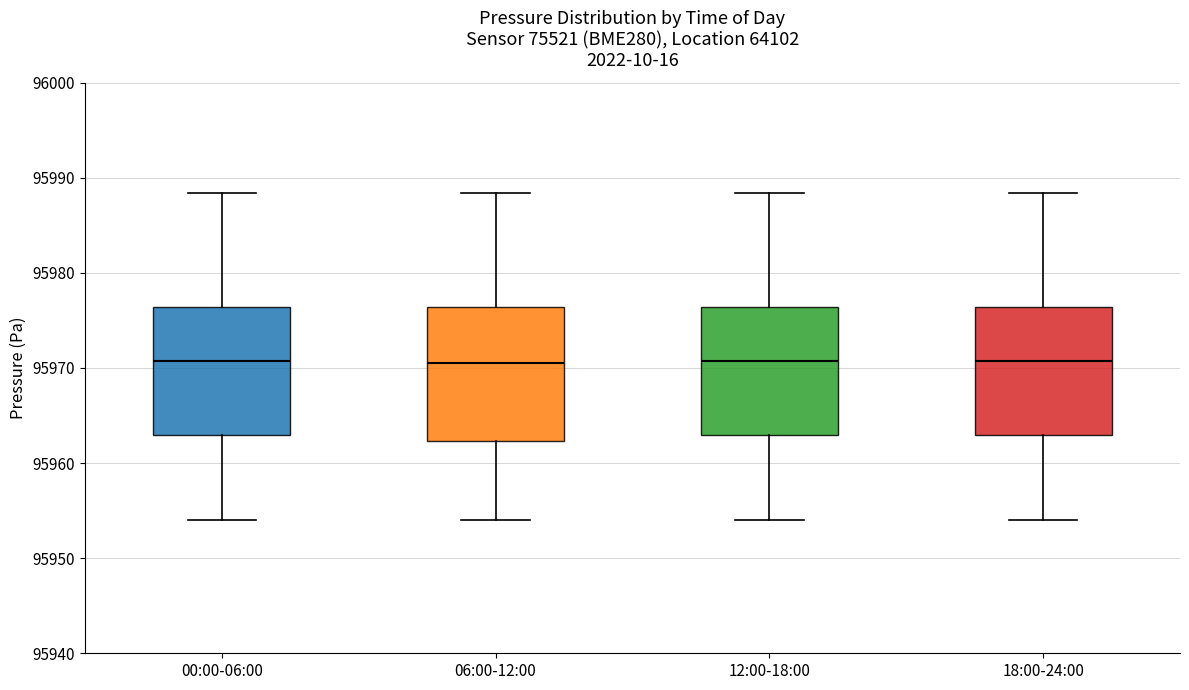

Reading left to right, transcribe this box plot: for each box, give where its median line is, the range the box spans, and where its two whiskers end, as read against the y-axis. The values are not printed on the chart, so give them approximately, as read against the axis.

00:00-06:00: median 95971, box 95963 to 95976, whiskers 95954 to 95988
06:00-12:00: median 95971, box 95962 to 95976, whiskers 95954 to 95988
12:00-18:00: median 95971, box 95963 to 95976, whiskers 95954 to 95988
18:00-24:00: median 95971, box 95963 to 95976, whiskers 95954 to 95988